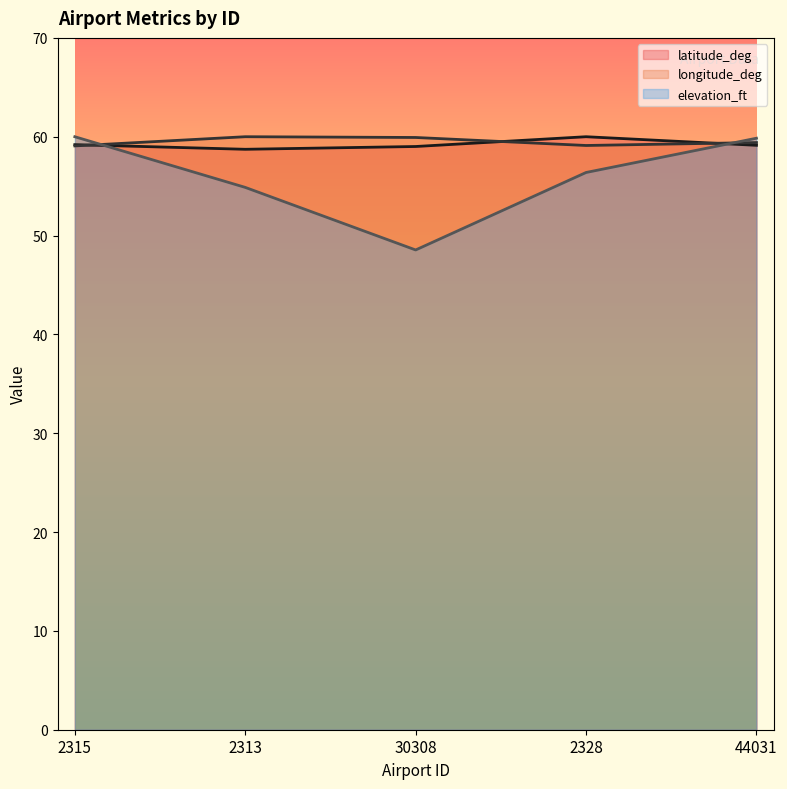

What is the sum of all latitude_deg values?

296.1